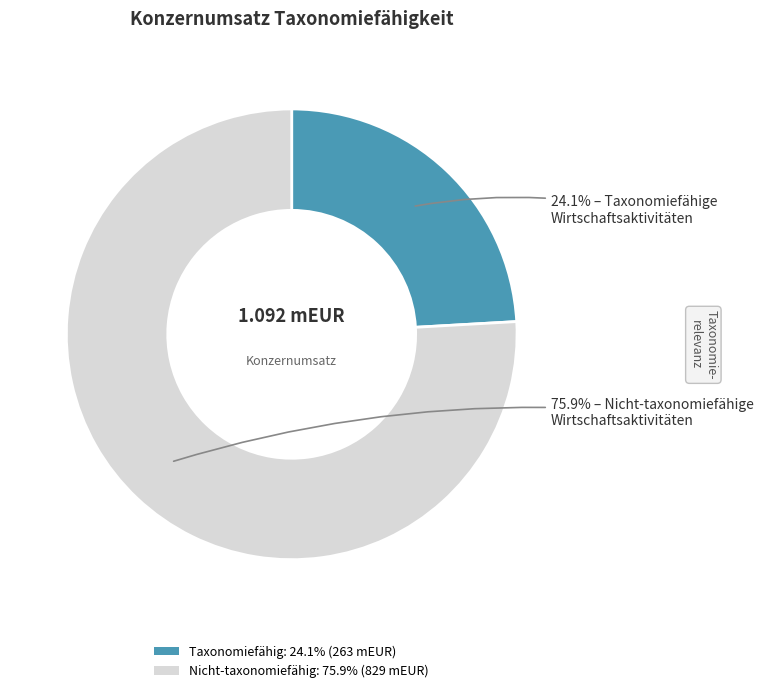

Does any single category account for the majority?

Yes